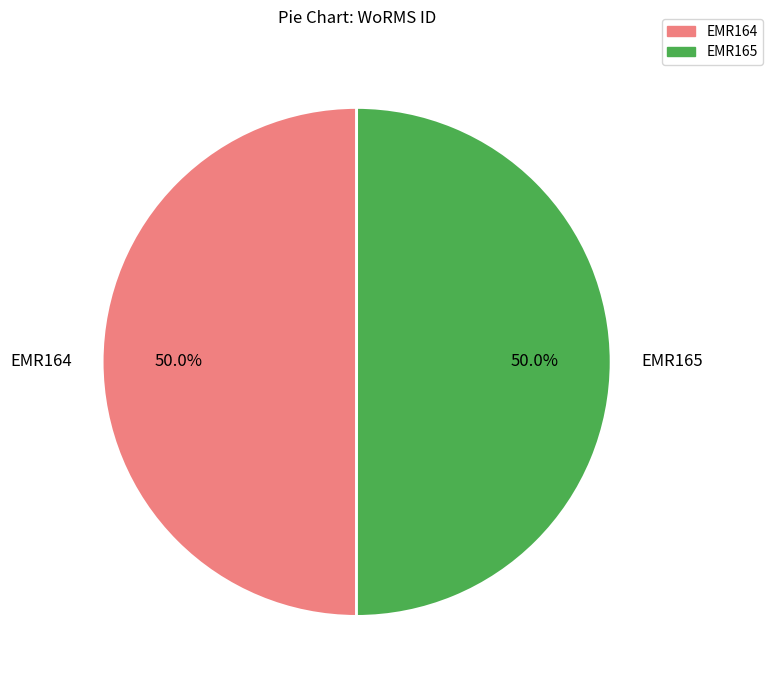

Is the sum of EMR164 and EMR165 greater than half?

Yes